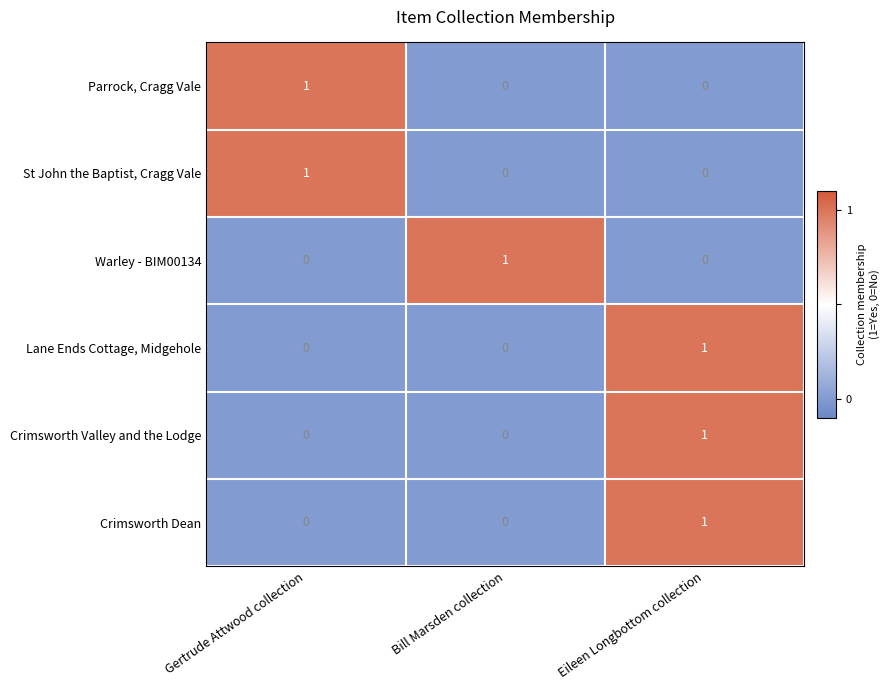

At which label does Parrock, Cragg Vale reach its peak?

Gertrude Attwood collection